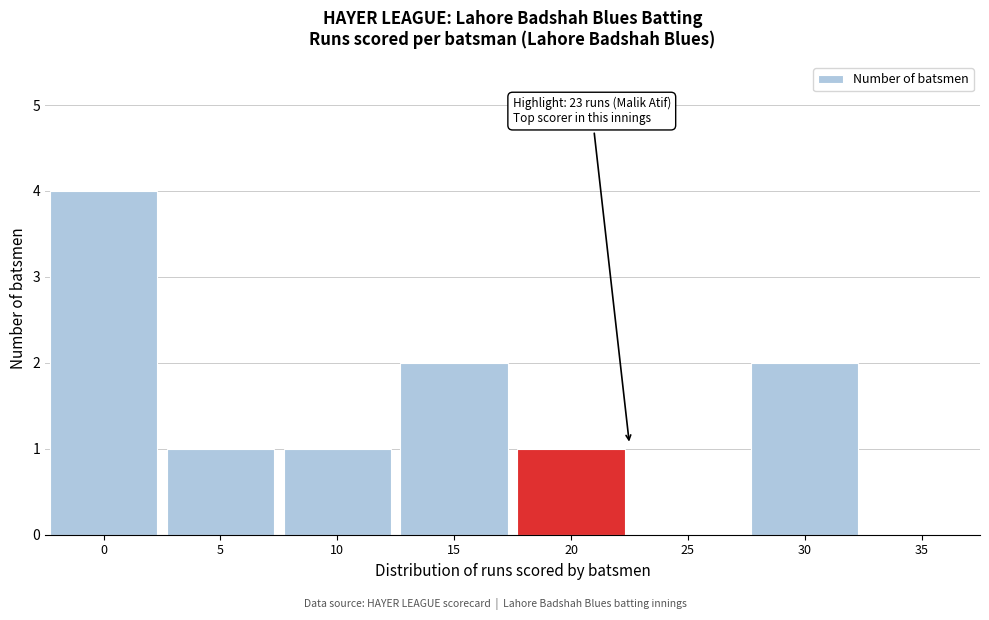

Reading left to right, what are all the values shown in this chart?

0=4	5=1	10=1	15=2	20=1	25=0	30=2